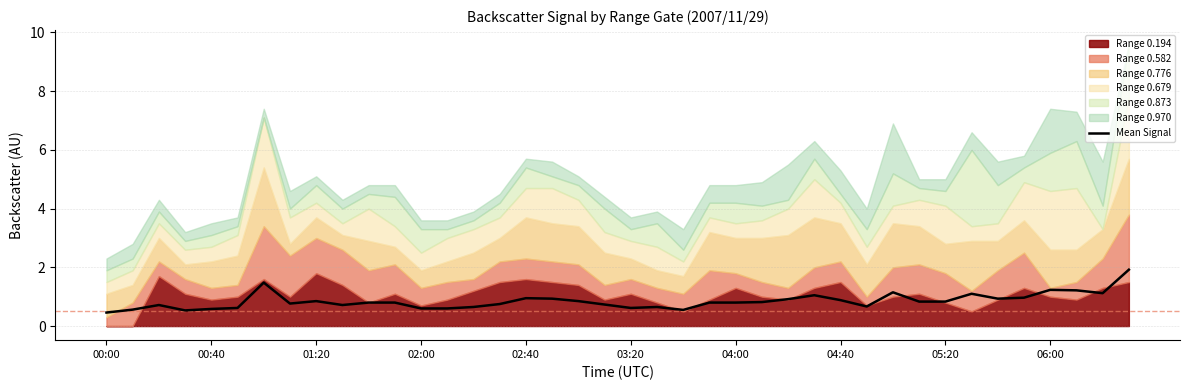

Reading left to right, list all the values displayed in this chart.

0.5	0.6	0.7	0.5	0.6	0.6	1.5	0.8	0.8	0.7	0.8	0.8	0.6	0.6	0.6	0.8	0.9	0.9	0.8	0.7	0.6	0.7	0.5	0.8	0.8	0.8	0.9	1.1	0.9	0.7	1.1	0.8	0.8	1.1	0.9	1.0	1.2	1.2	1.1	1.9